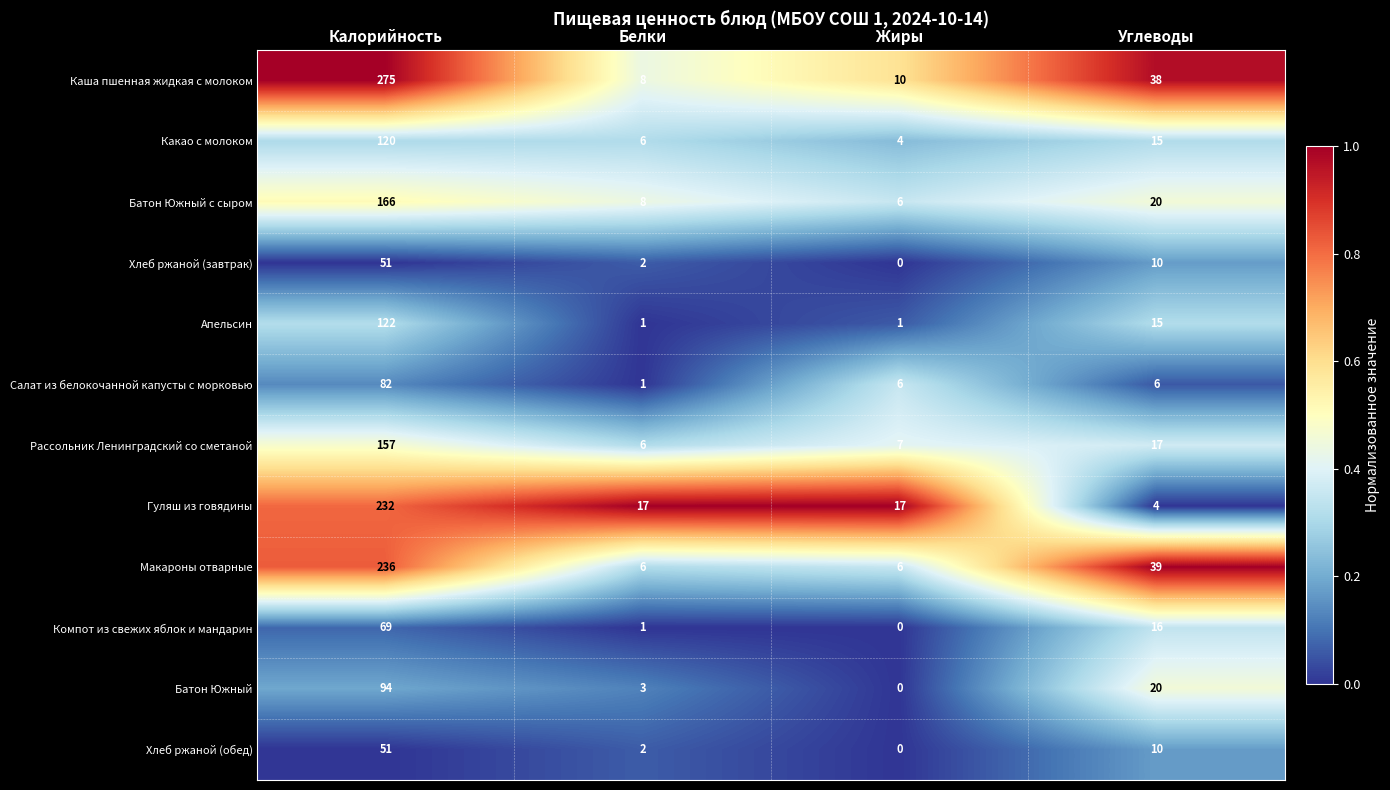

True or false: Макароны отварные has a value of 1 at Белки.

False